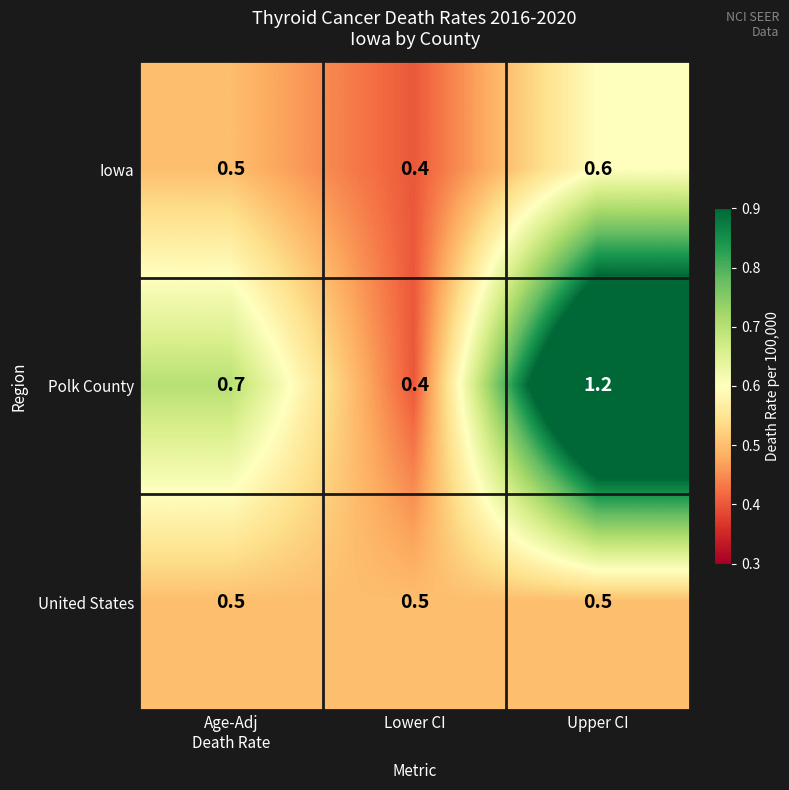

What is the greatest value displayed?

1.2